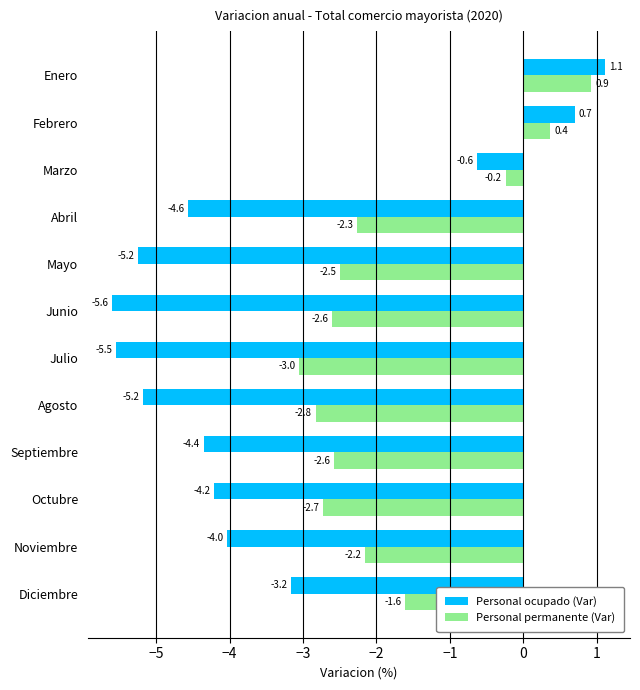

List the series in order of their overall mean, lowest first.

Personal ocupado (Var), Personal permanente (Var)